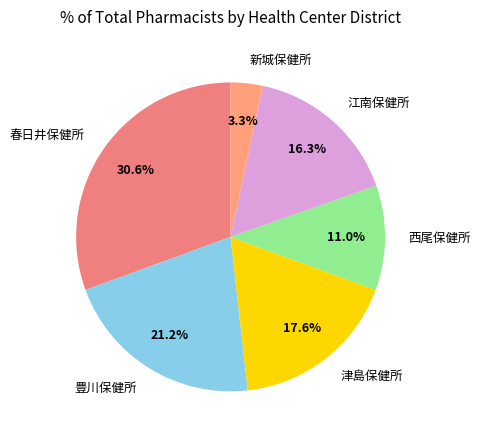

Is there a majority slice in this chart?

No